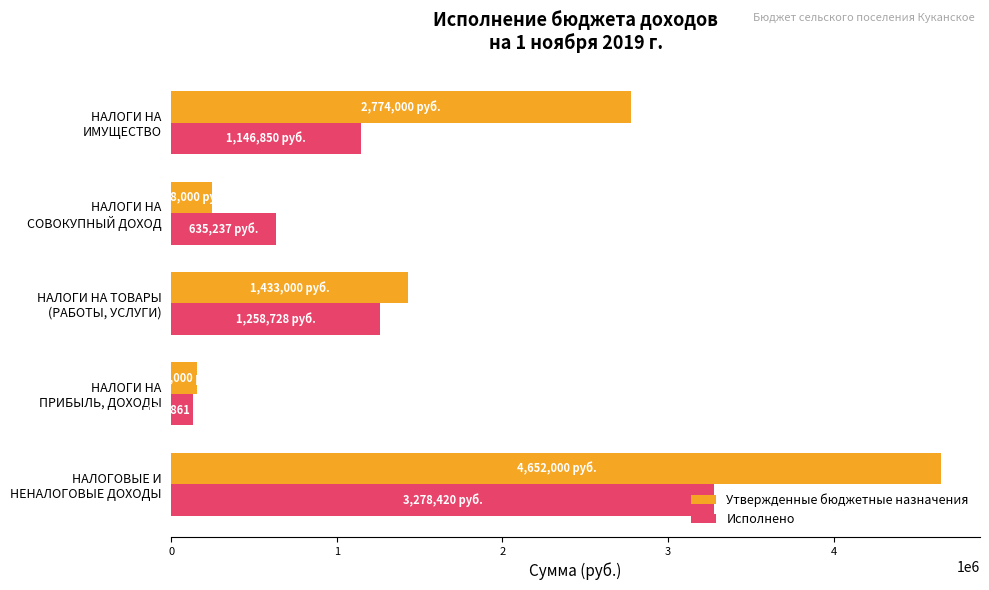

Rank the series by their average value, from highest to lowest.

Утвержденные бюджетные назначения, Исполнено